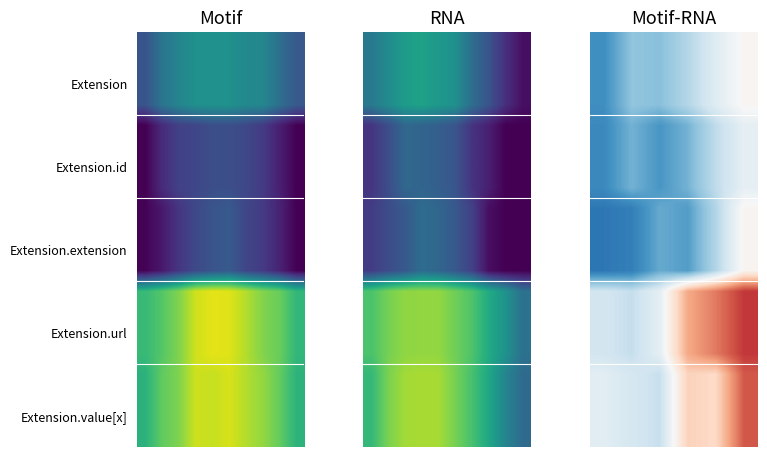

At how many categories does at least one series exceed 0?

3